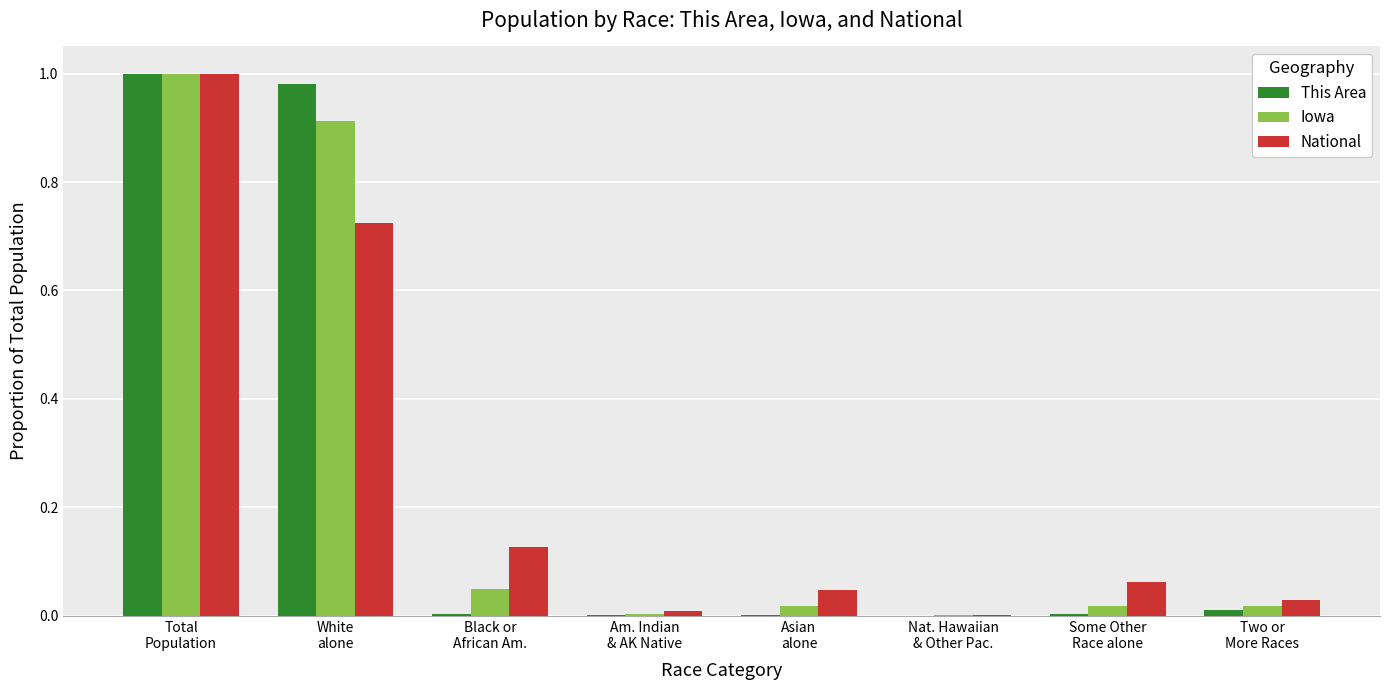

What is the sum of all National values?

2.0